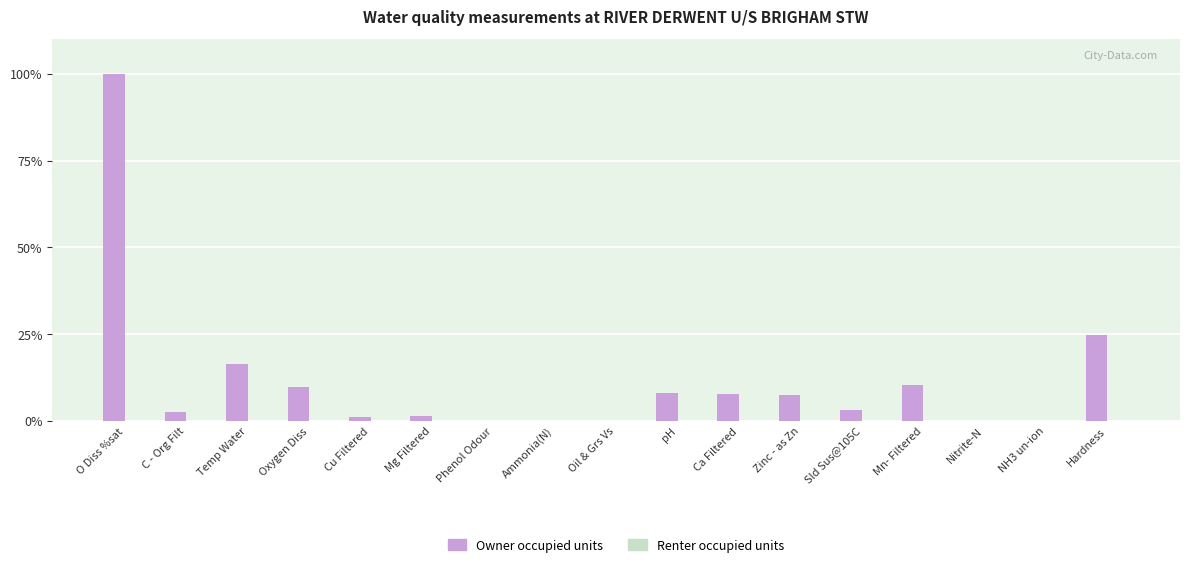

At which label is the value closest to 50?

Hardness